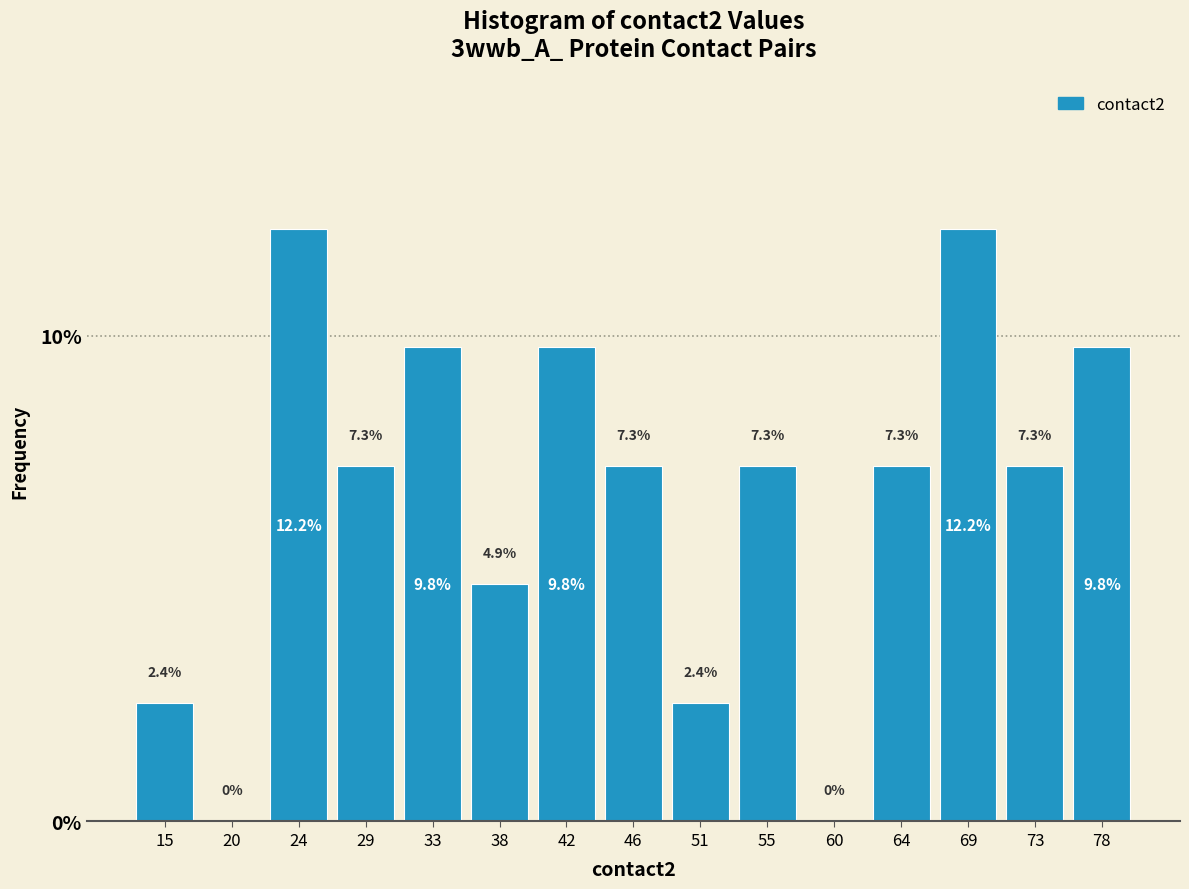

What is the height of the bar covering 40.0 to 44.5 on the x-axis? The bar edges are not printed on the chart, so give them approximately, as read against the axis.

9.8